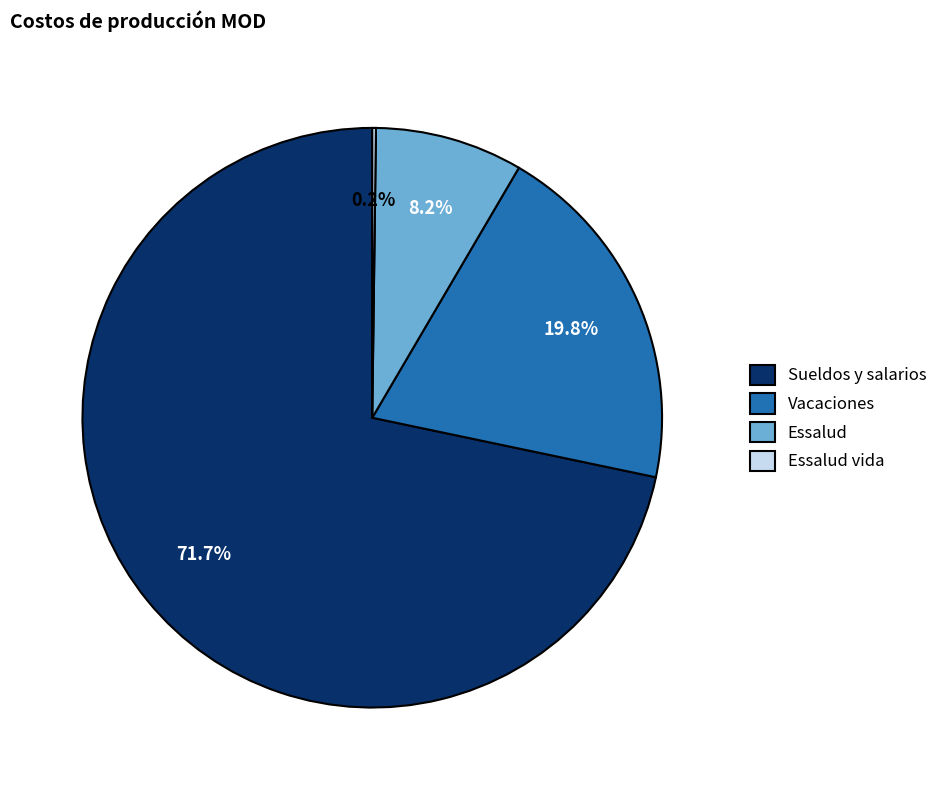

Combined, what portion of the pie is Sueldos y salarios and Vacaciones?

91.6%